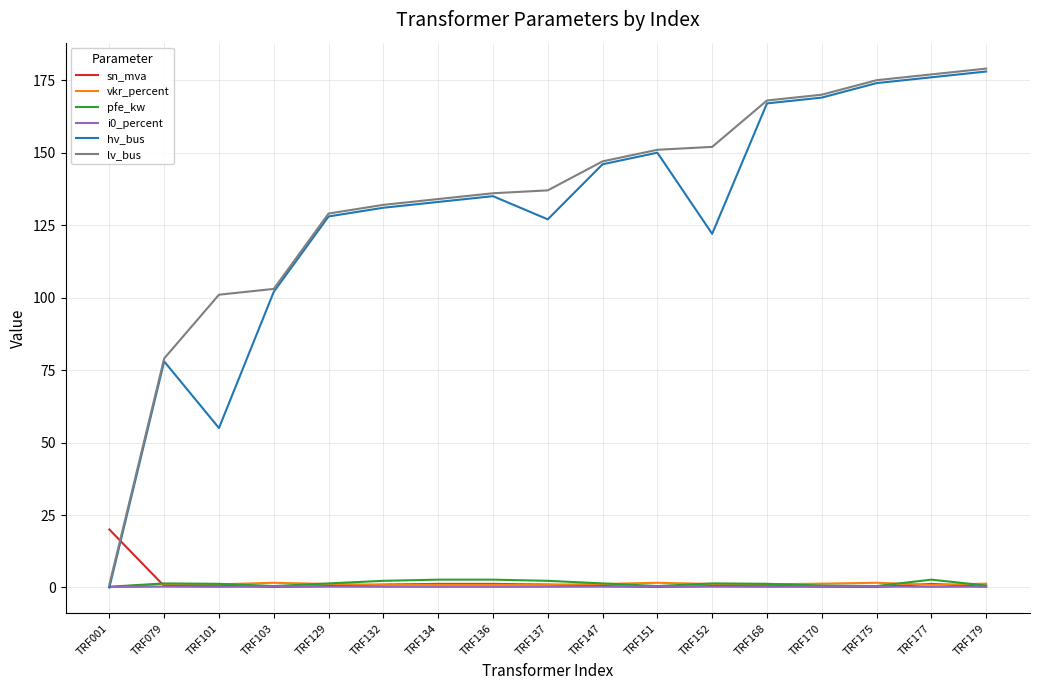

The lv_bus series shows 38.0 at TRF079. True or false?

False